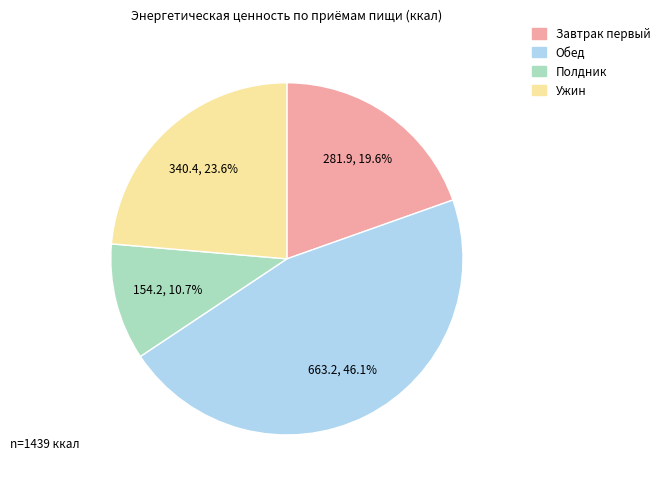

Which has a higher value, Полдник or Ужин?

Ужин